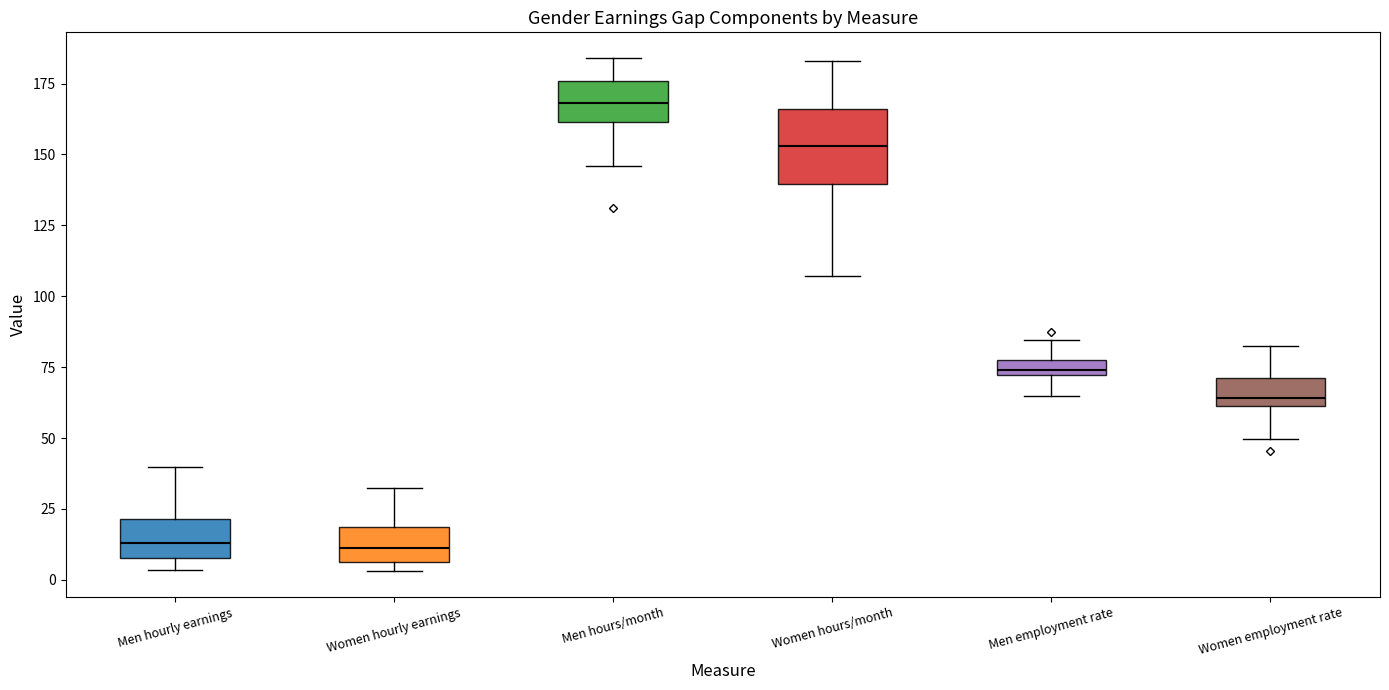

Which box is the tallest, from its lower edge to its upper edge?

Women hours/month